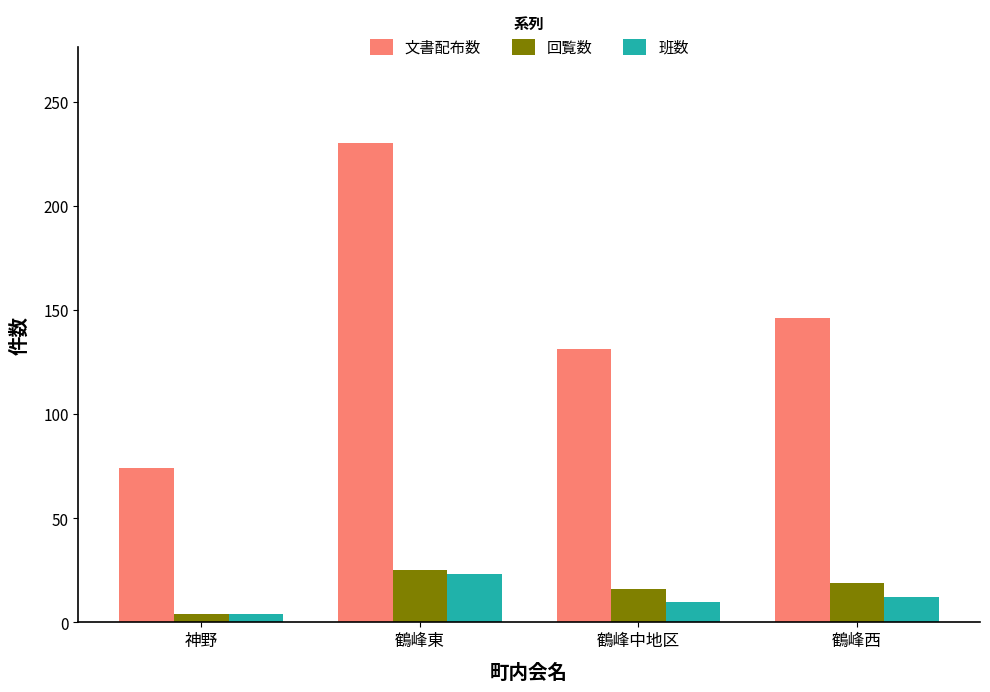

Reading left to right, list all the values displayed in this chart.

文書配布数: 74	230	131	146
回覧数: 4	25	16	19
班数: 4	23	10	12